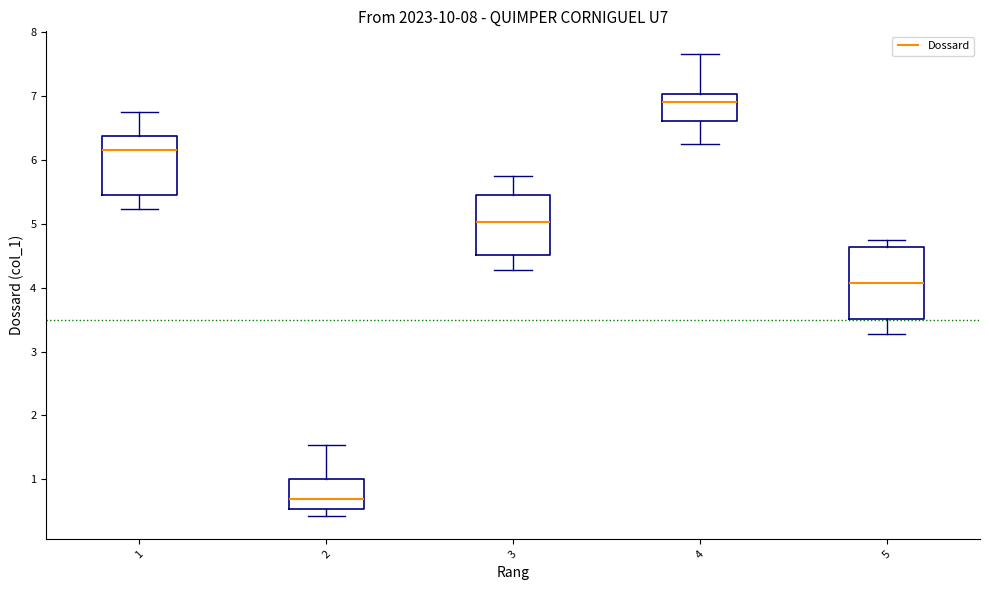

Which box has the highest median line?

4